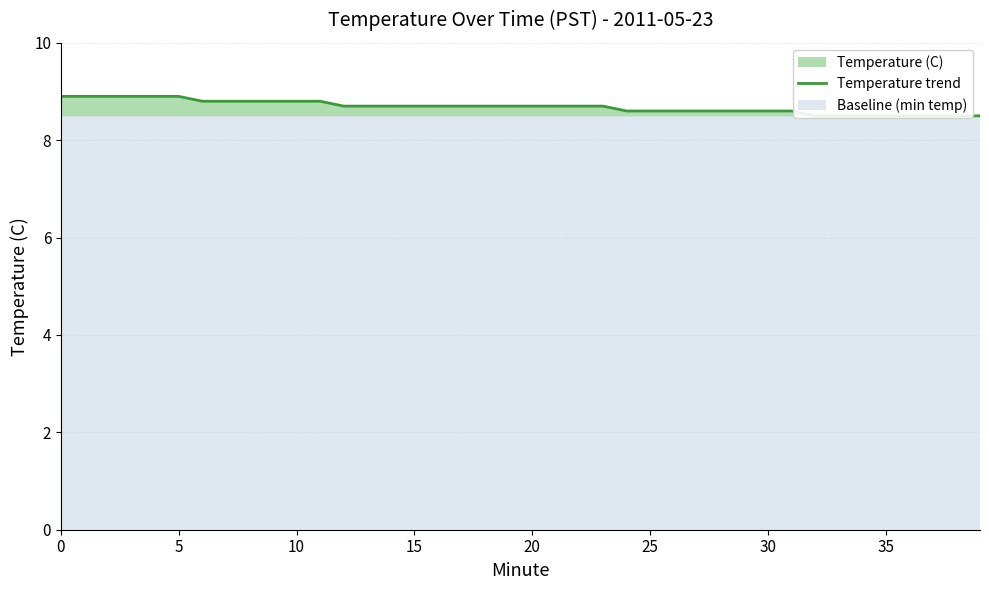

What is the average value?

8.7